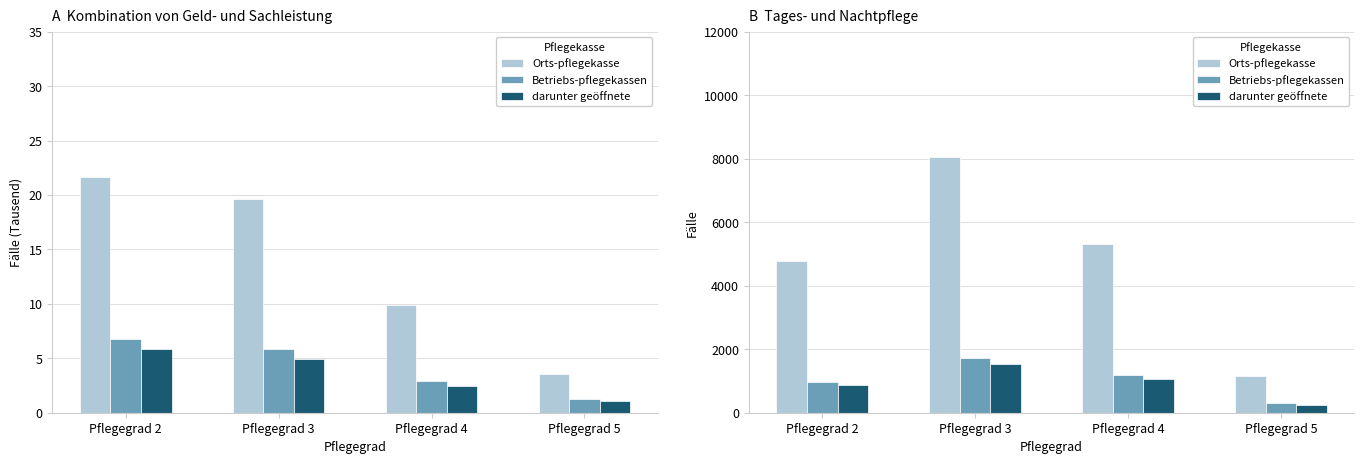

Is the value of Orts-pflegekasse at Pflegegrad 5 greater than the value of darunter geöffnete at Pflegegrad 3?

No